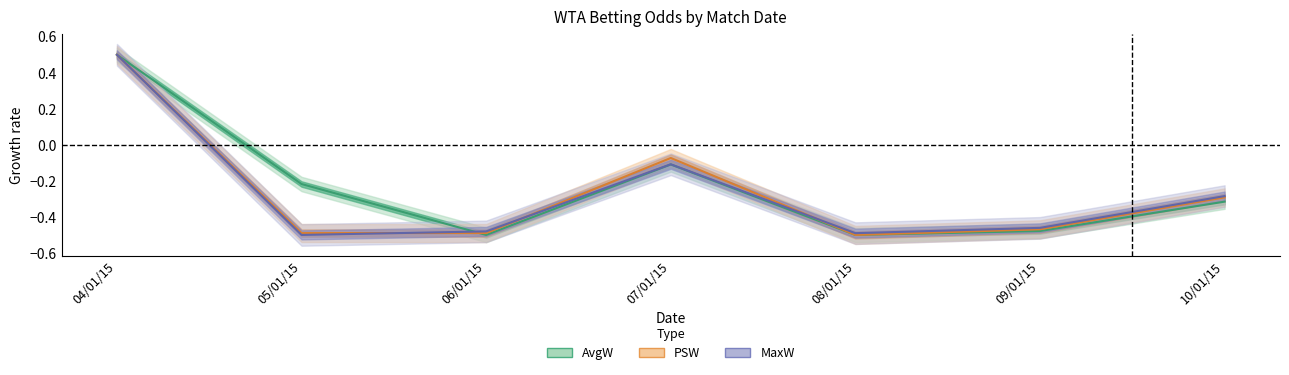

How many lines are shown in the chart?

3